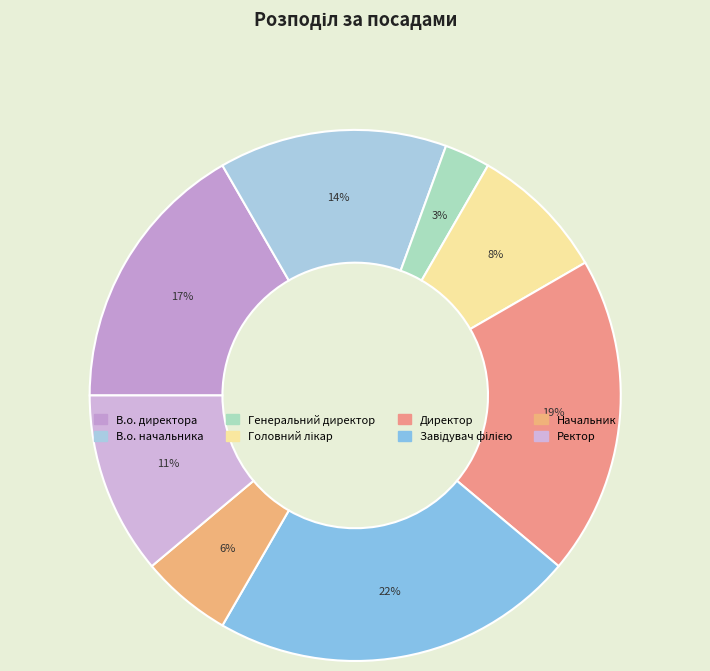

What is the smallest slice in the pie chart?

Генеральний директор